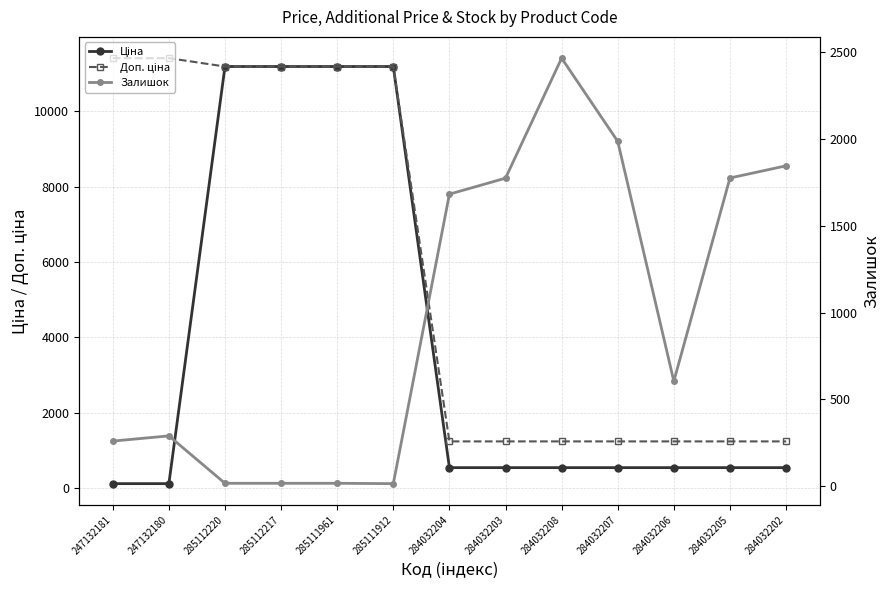

What is the difference between the Ціна values at 247132180 and 284032208?

424.9